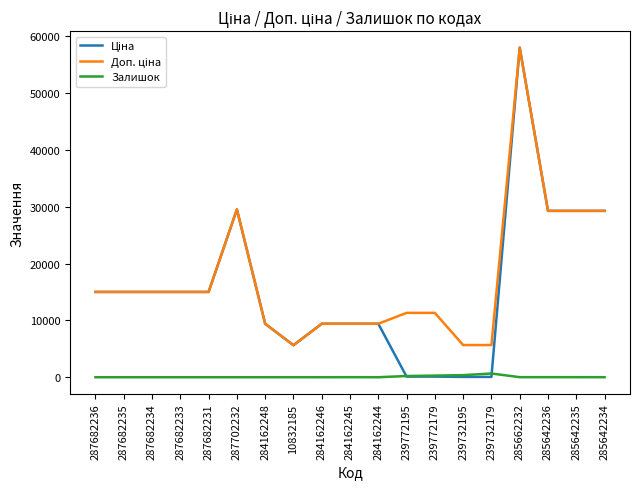

What is the maximum value for Залишок?

658.0